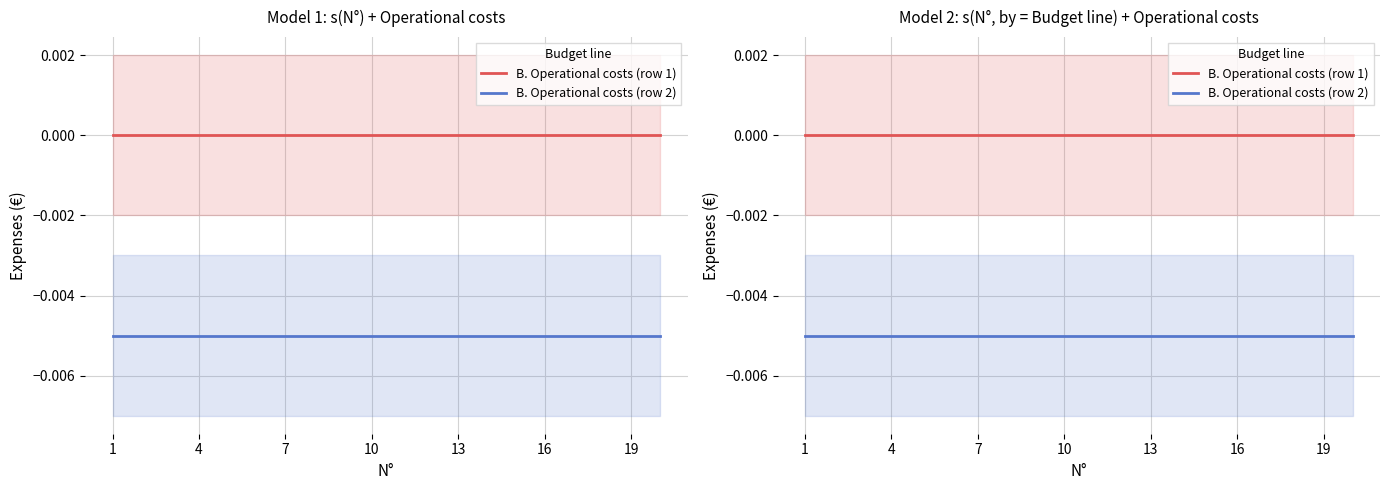

At 19, list the series in order from largest to smallest.

B. Operational costs (row 1), B. Operational costs (row 2)